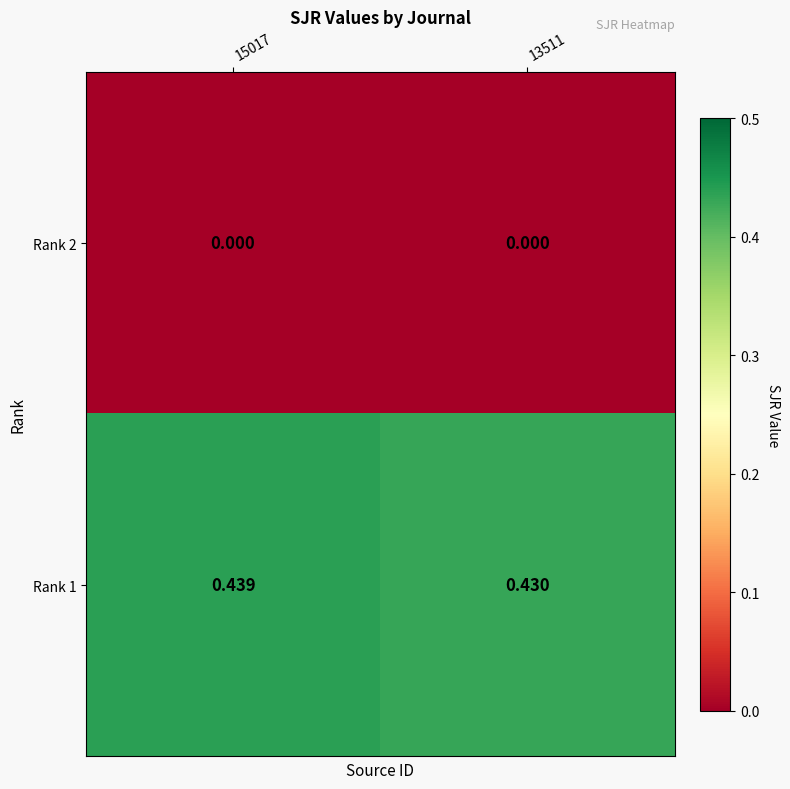

Rank the series at 13511 from highest to lowest value.

Rank 1, Rank 2